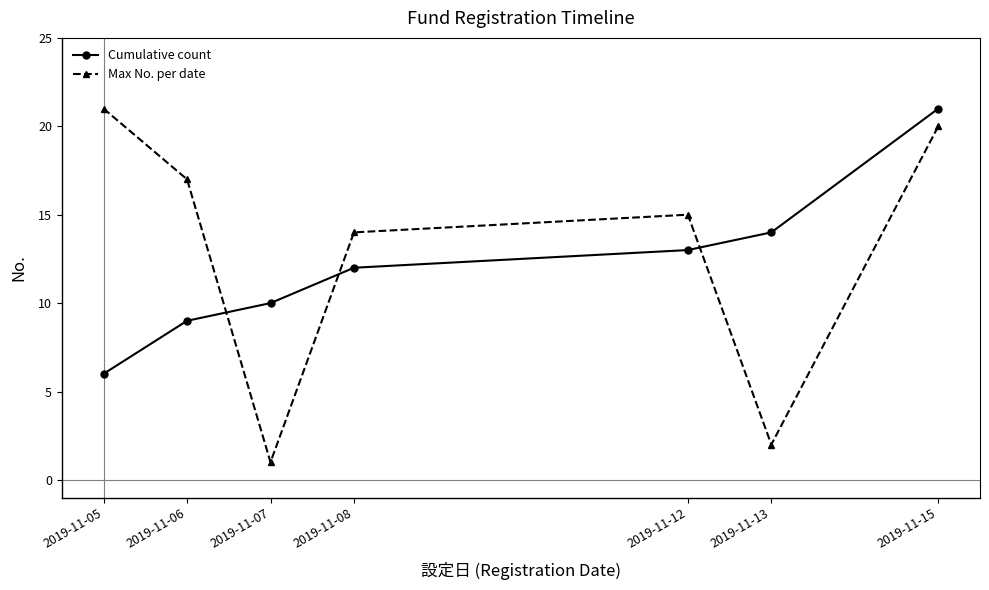

Read the Cumulative count value at 2019-11-07.

10